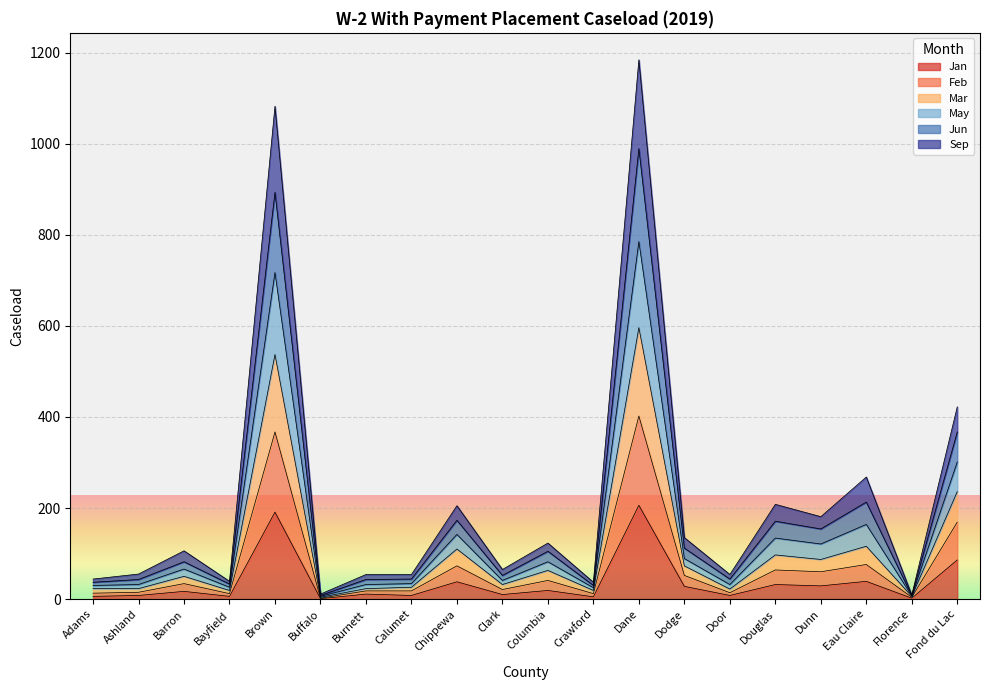

At which category does Jun reach its first local valley?

Bayfield